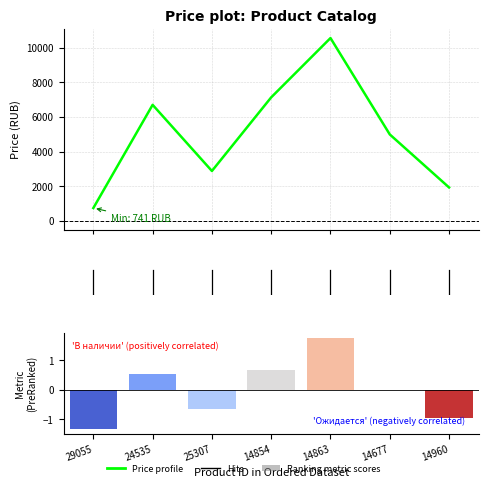

What is the total value across all series at 4?

4997.0